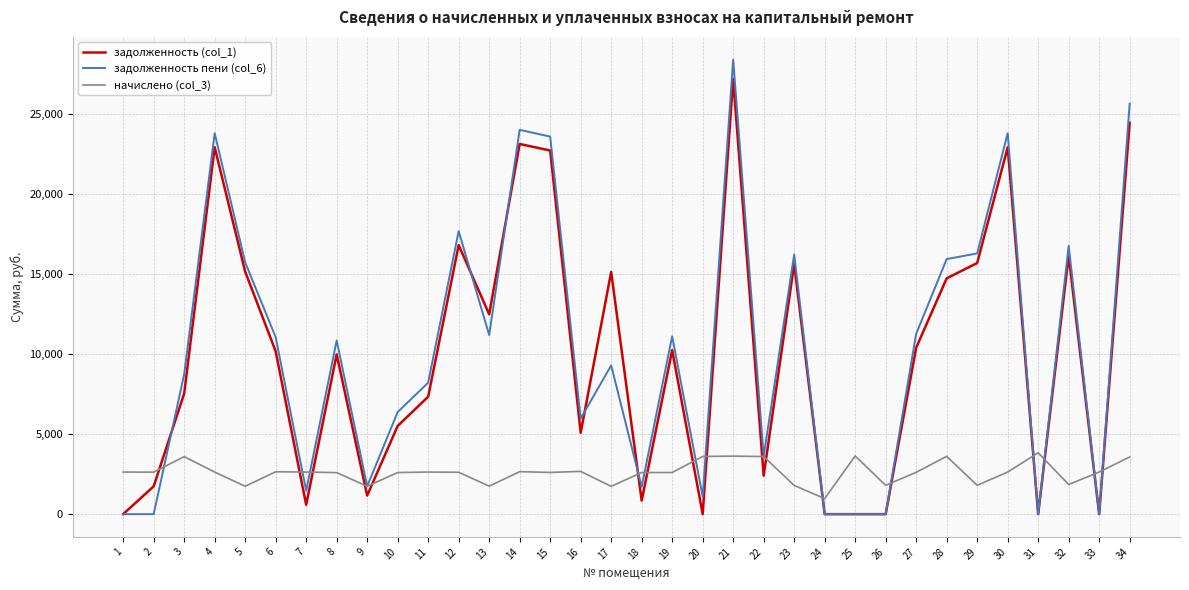

Which category has the highest value in the задолженность пени (col_6) series?

21